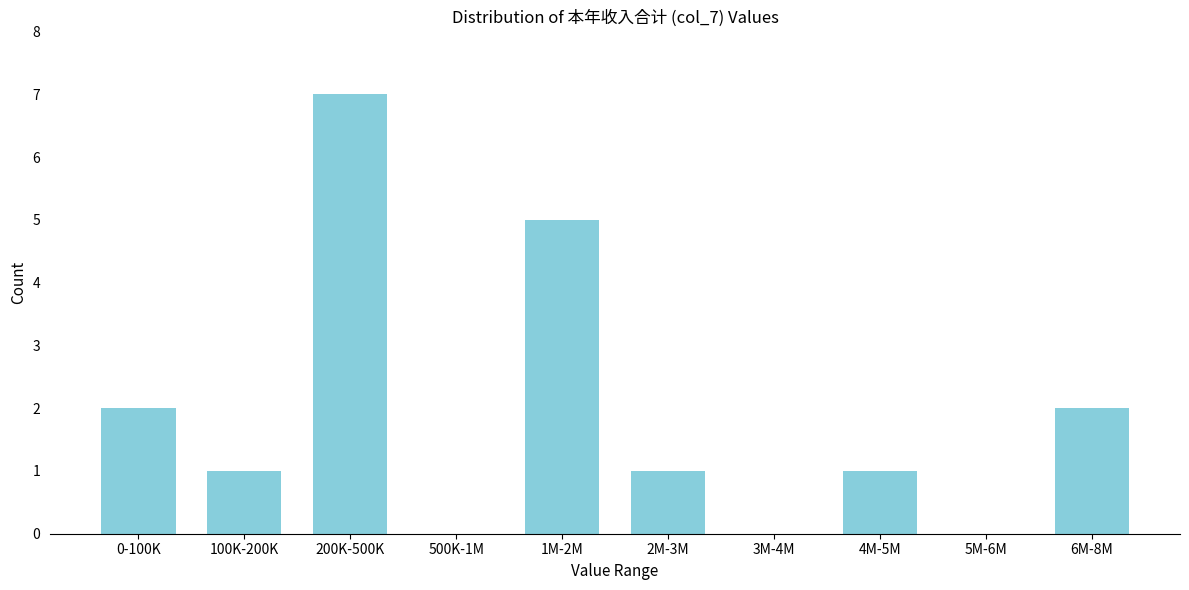

Reading left to right, list all the values displayed in this chart.

0-100K=2	100K-200K=1	200K-500K=7	500K-1M=0	1M-2M=5	2M-3M=1	3M-4M=0	4M-5M=1	5M-6M=0	6M-8M=2